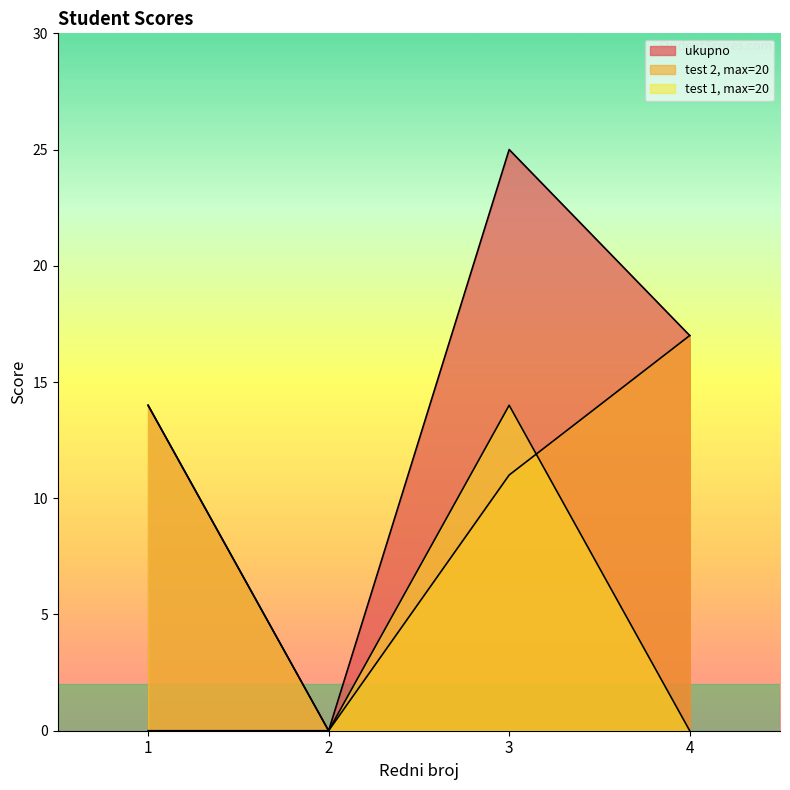

The test 2, max=20 series shows 17 at 4. True or false?

True